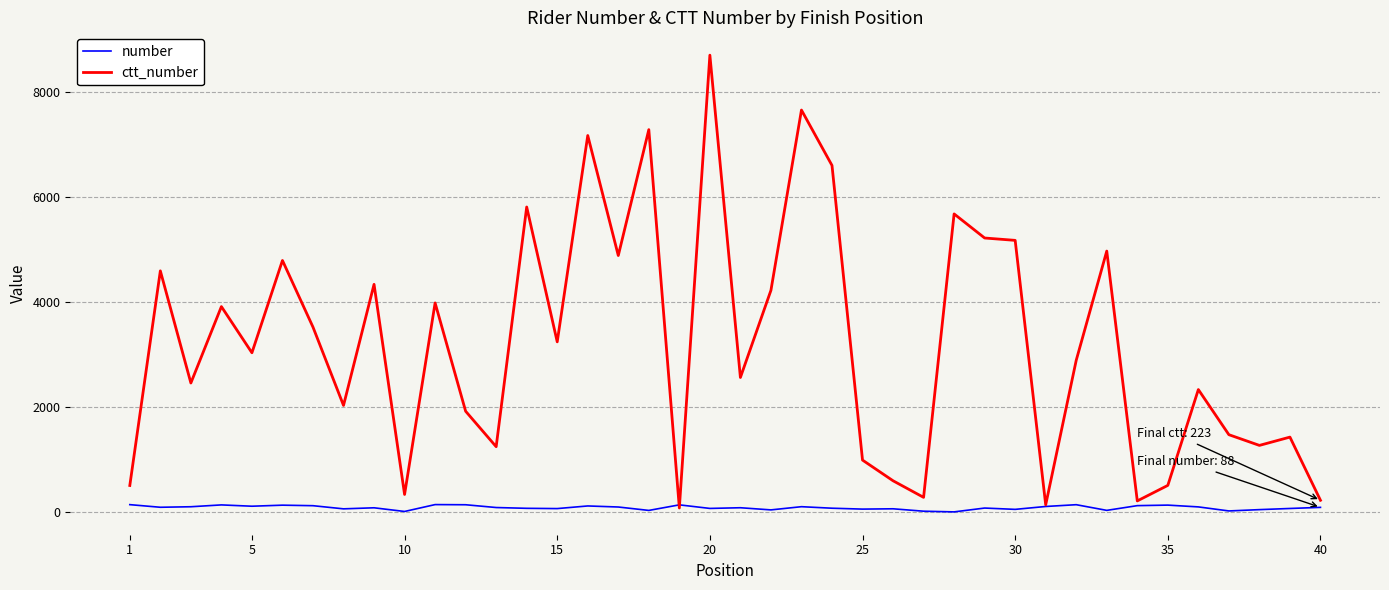

Is this an area chart (filled region under the line)?

No